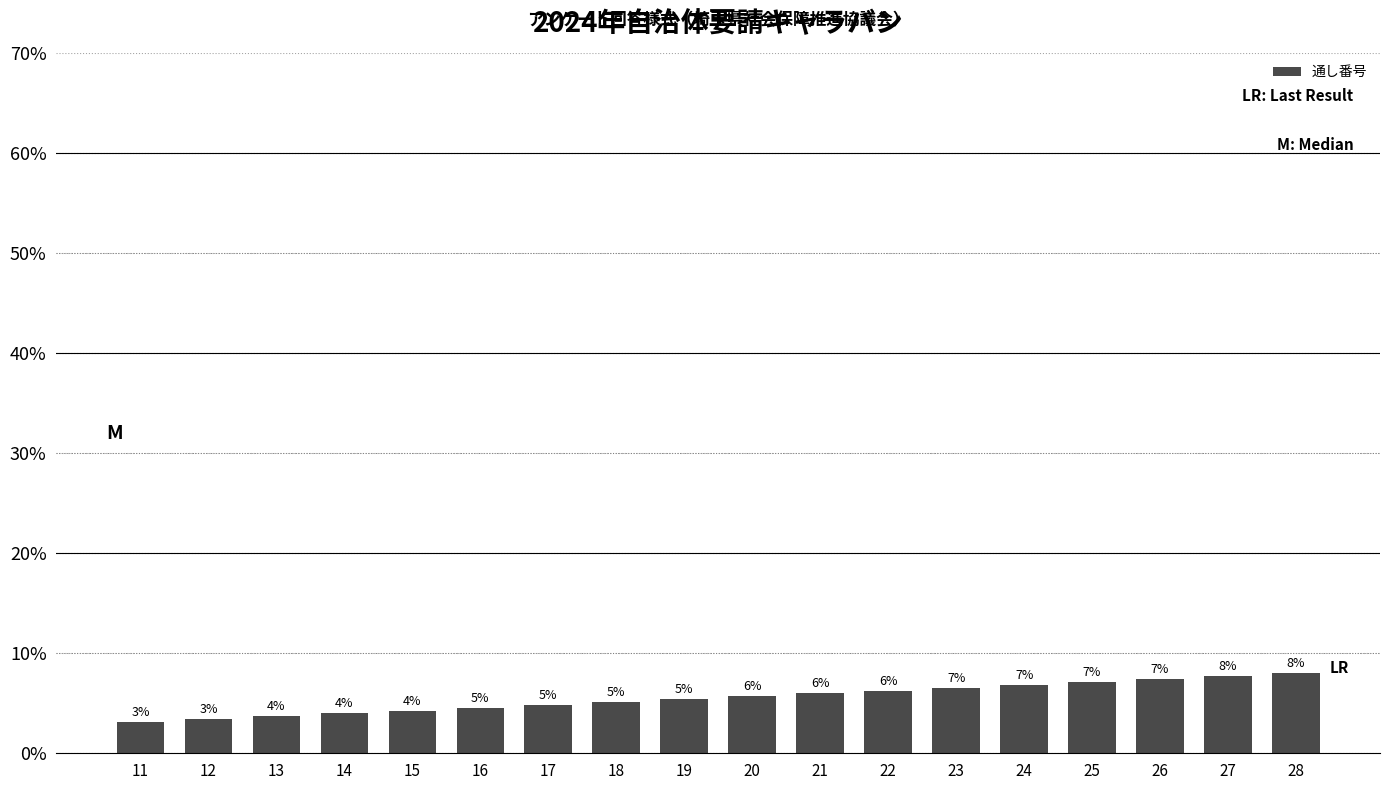

How many bars are there in total?

18